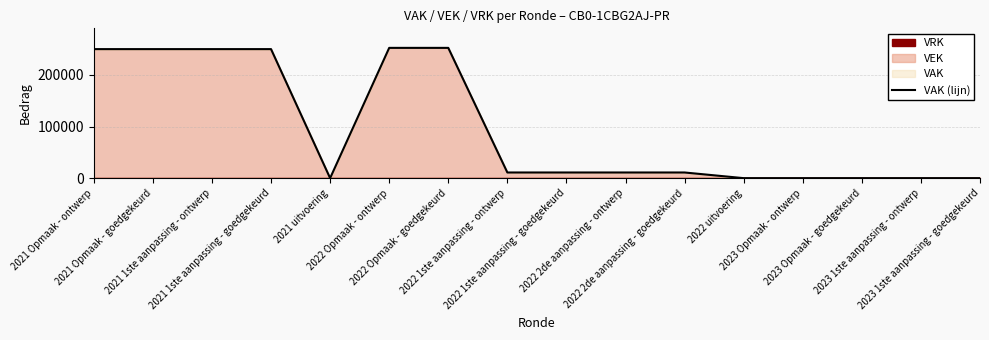

Reading right to left, extract all data points from this chart.

0	0	0	0	0	10977	10977	10977	10977	252412	252412	0	250000	250000	250000	250000